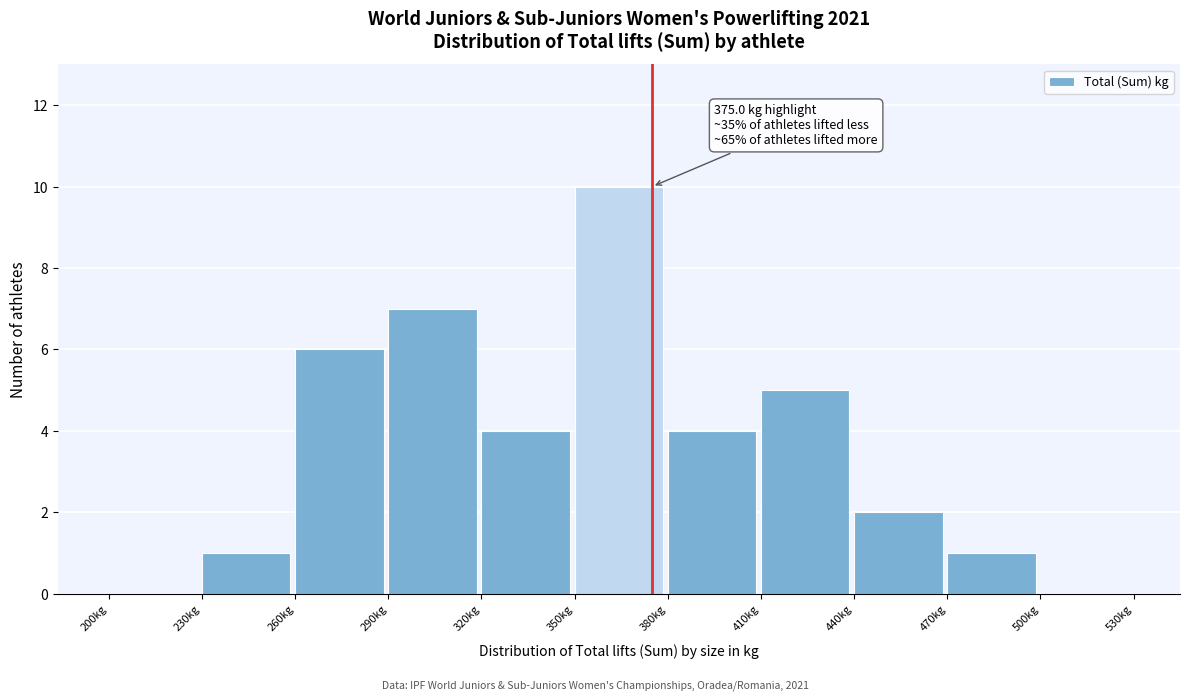

Over which range of the x-axis is the bar tallest?

350 to 380